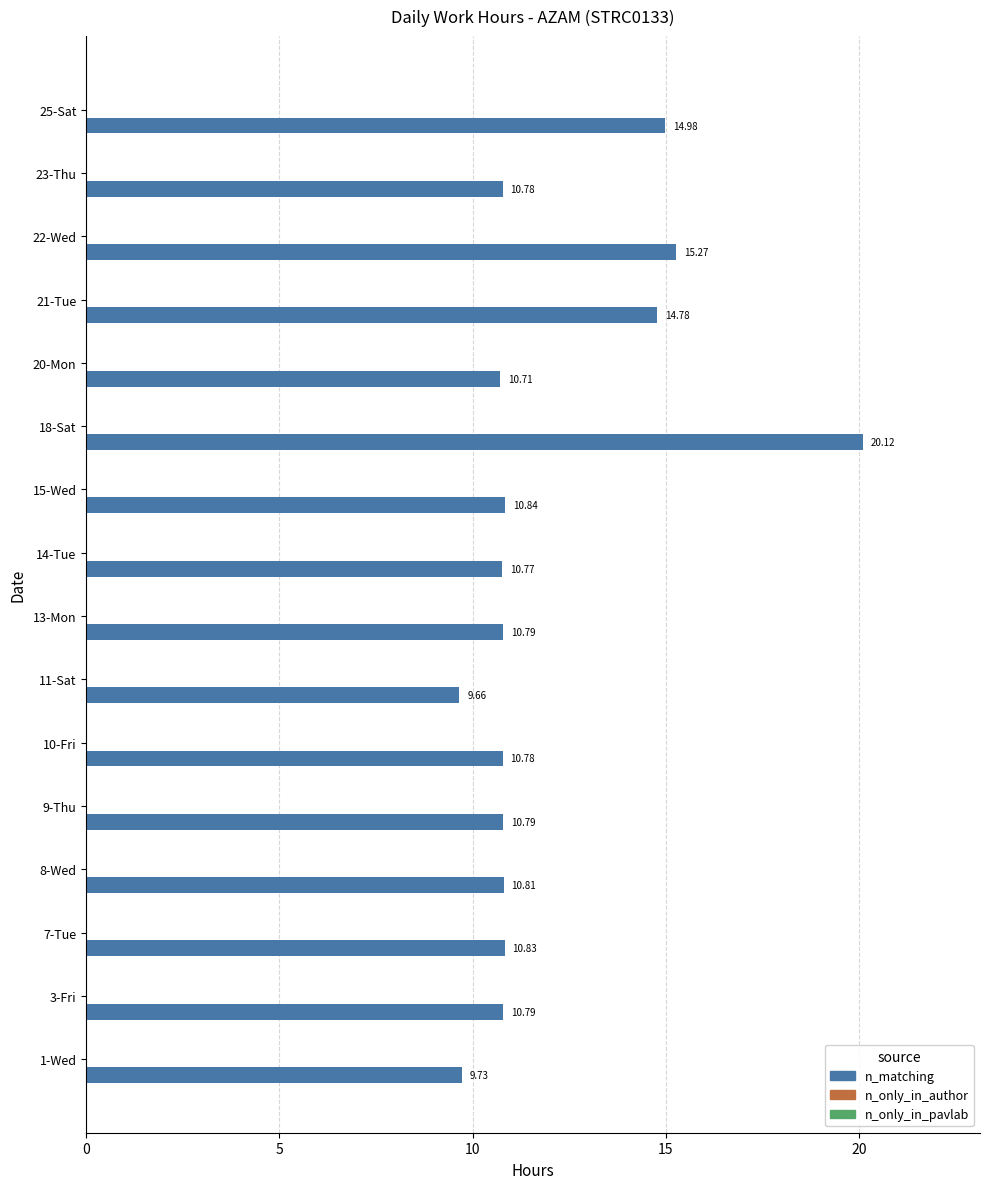

What is the difference between the maximum and minimum values?

10.5